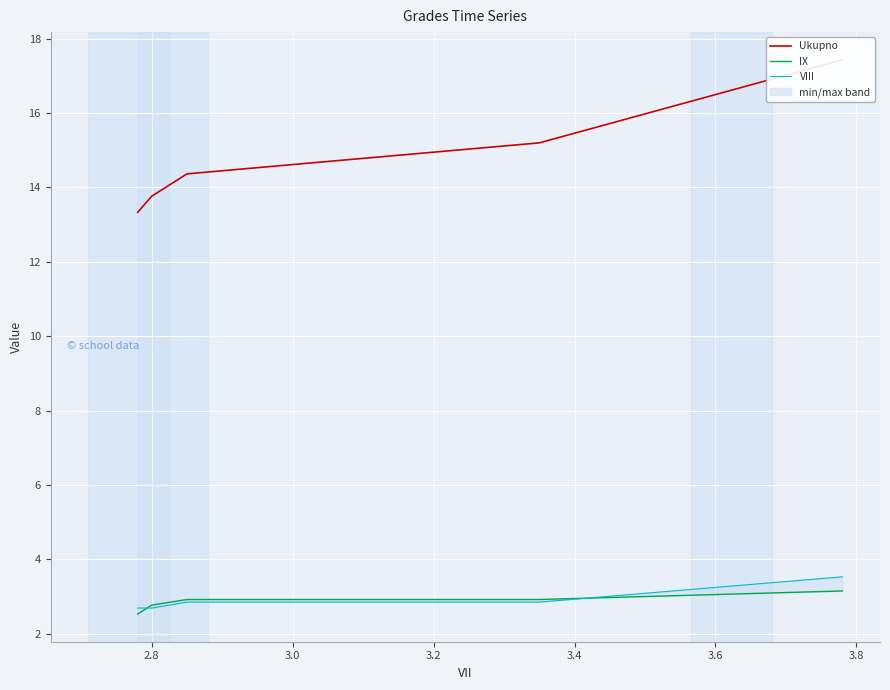

What is the average value of the Ukupno series?

14.8